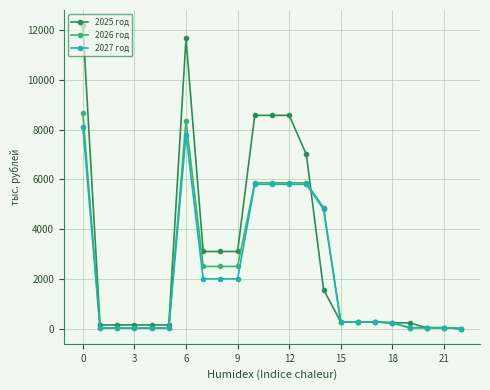

Which series has the largest total across all categories?

2025 год